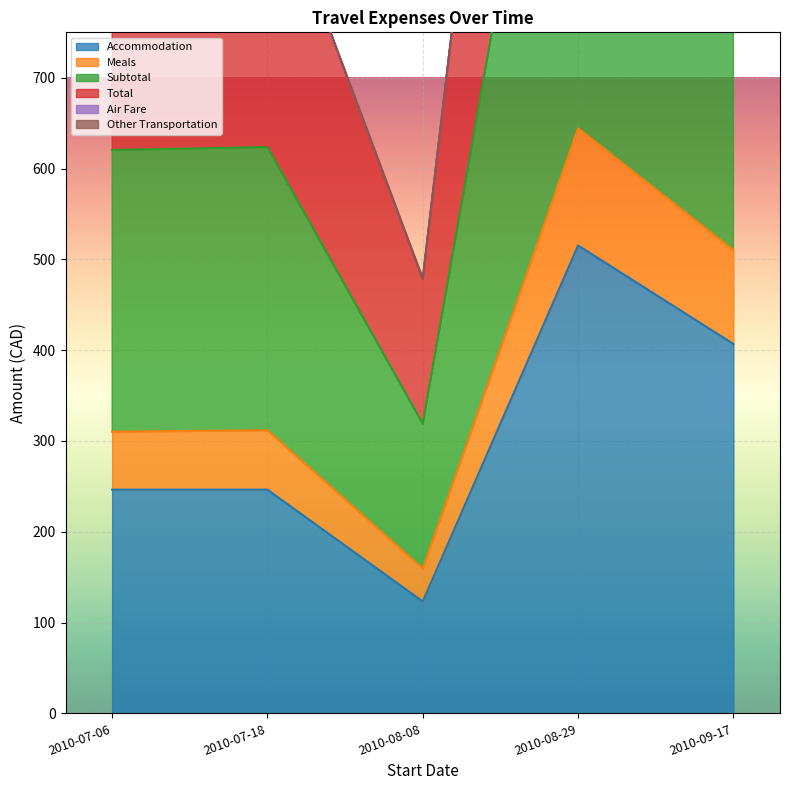

What is the sum of all Total values?

5807.6